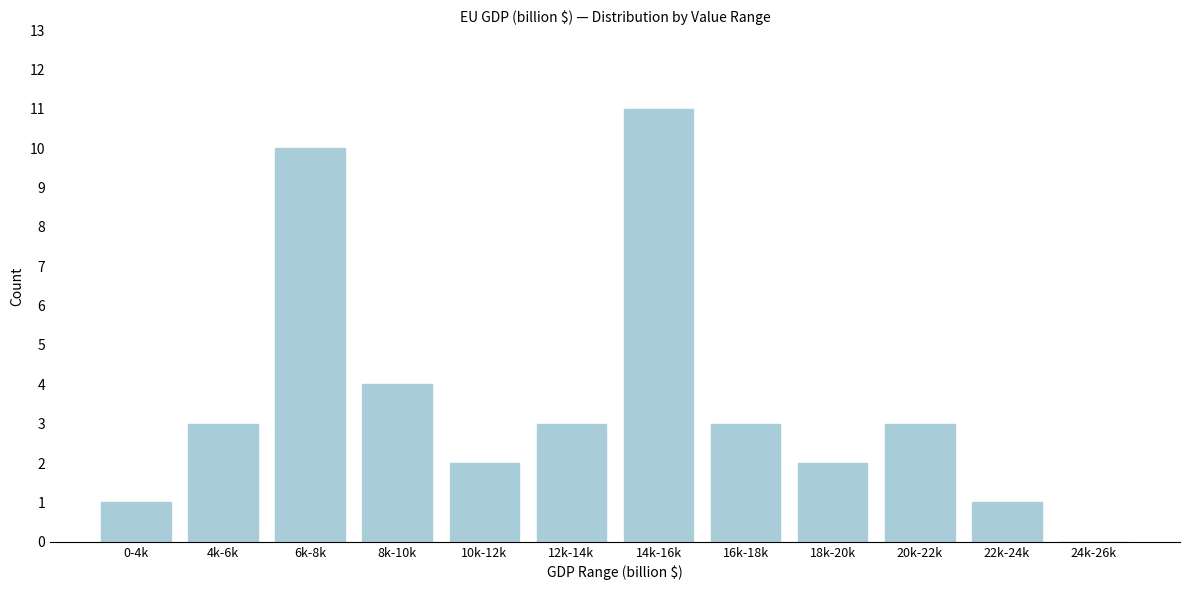

Reading right to left, list all the values displayed in this chart.

24k-26k=0	22k-24k=1	20k-22k=3	18k-20k=2	16k-18k=3	14k-16k=11	12k-14k=3	10k-12k=2	8k-10k=4	6k-8k=10	4k-6k=3	0-4k=1